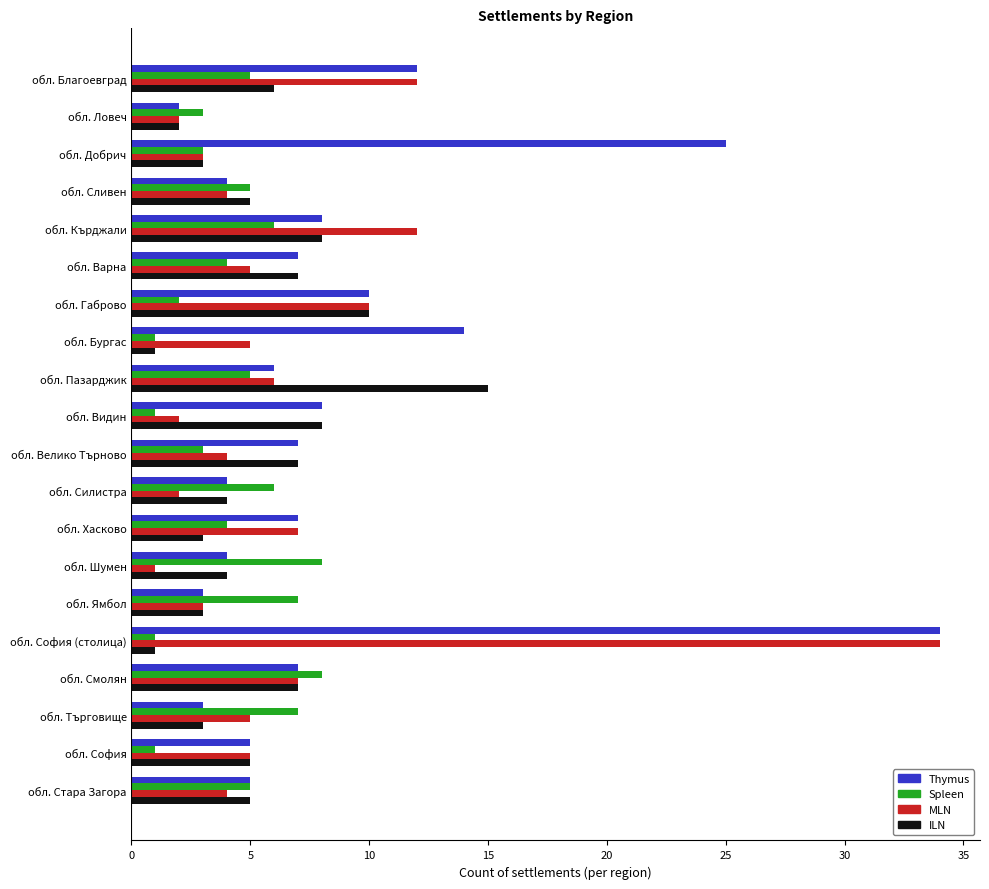

What is the total value across all series at обл. Добрич?

34